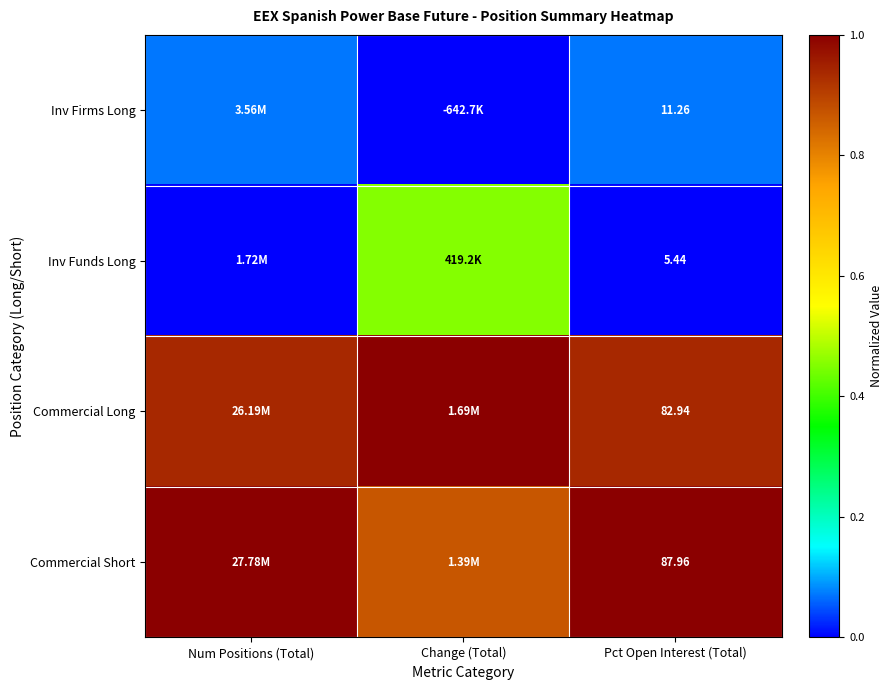

Read the Commercial Long value at Change (Total).

1.0